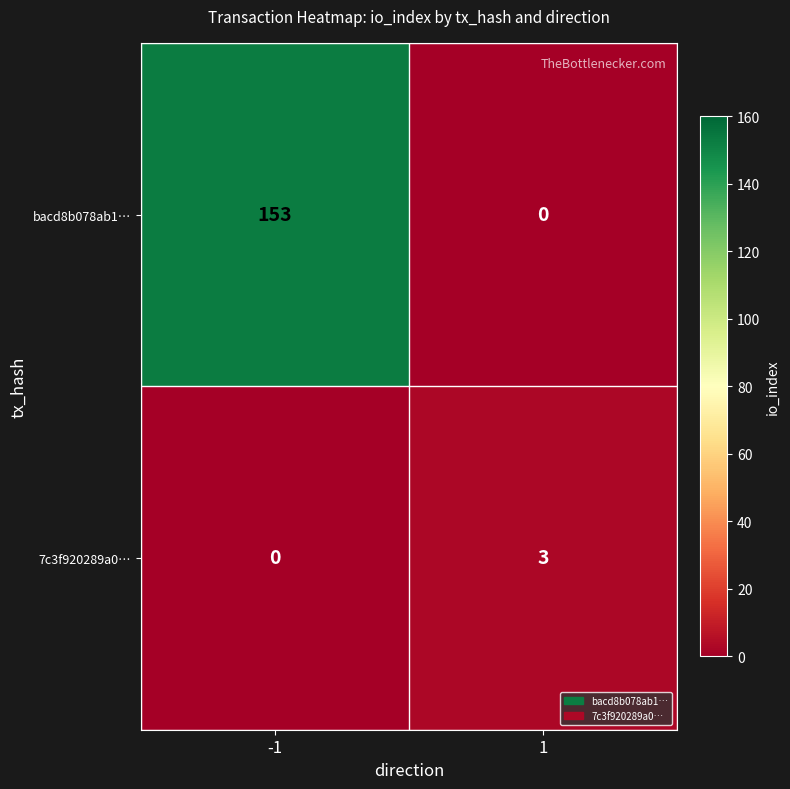

List the series in order of their overall mean, highest first.

bacd8b078ab1…, 7c3f920289a0…